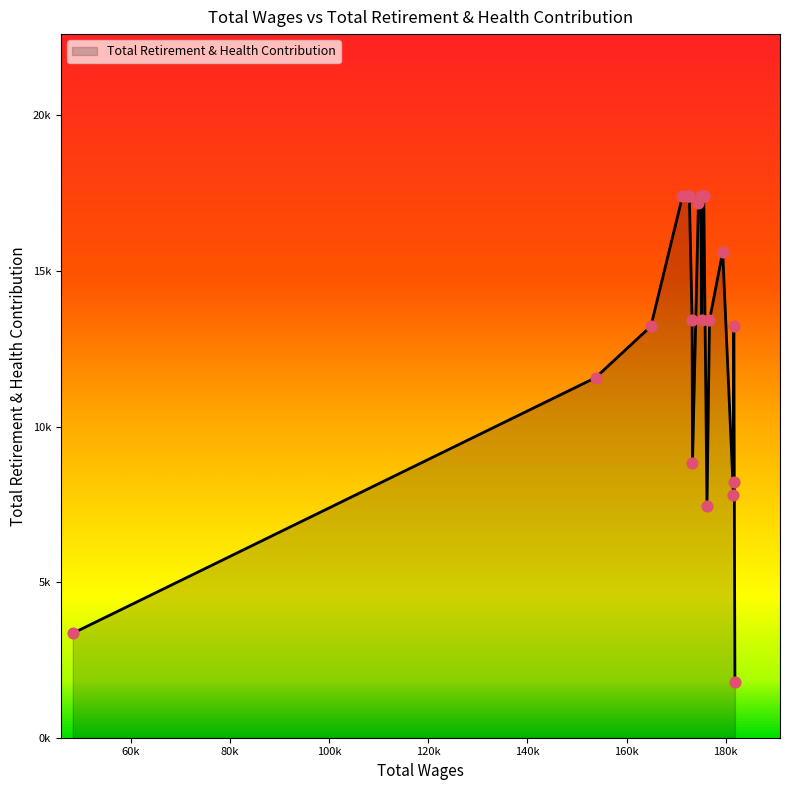

What is the change in value from 173211.84 to 172656.6?

+3973.8